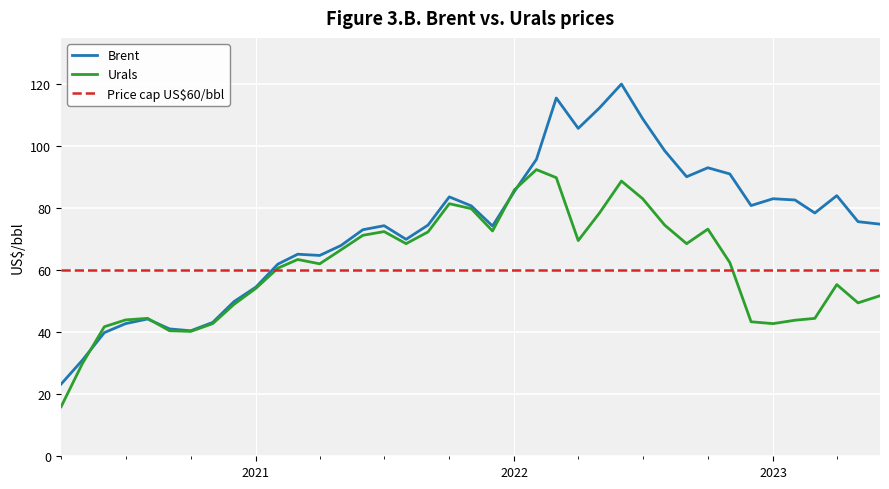

What is the difference between the maximum and minimum values in the Urals series?

76.5